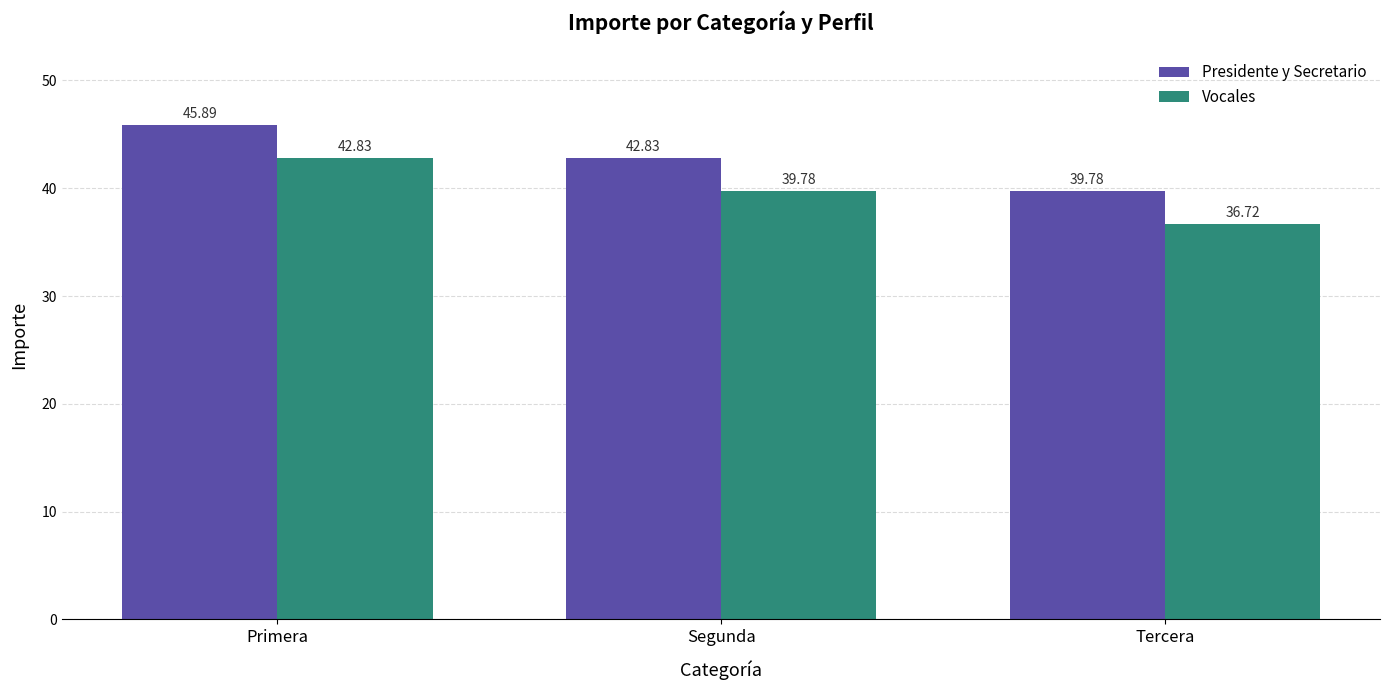

What is the difference between the second highest and minimum values in the Vocales series?

3.1